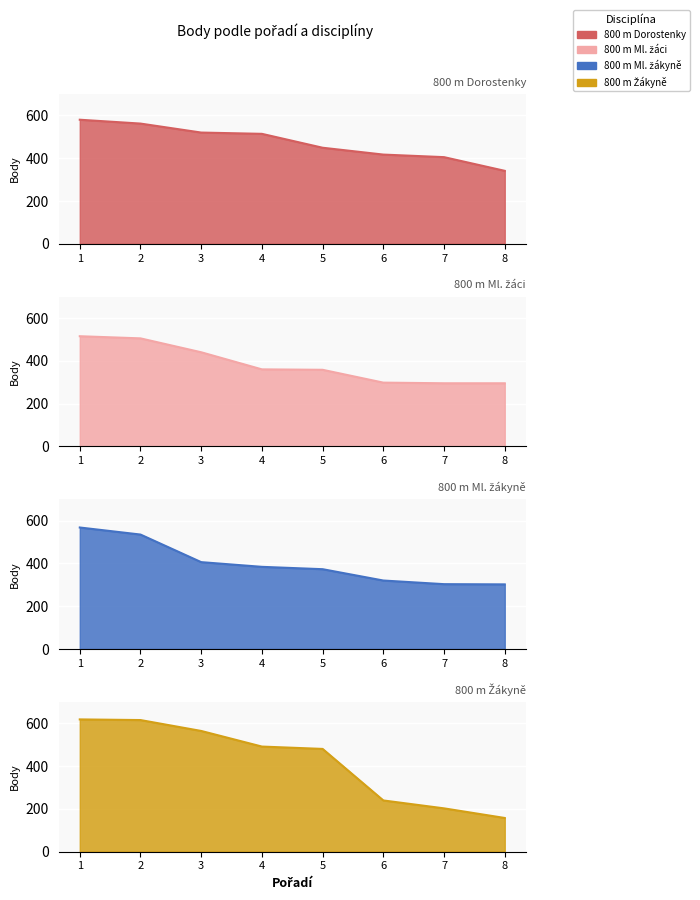

What is the maximum value for 800 m Ml. žáci?

515